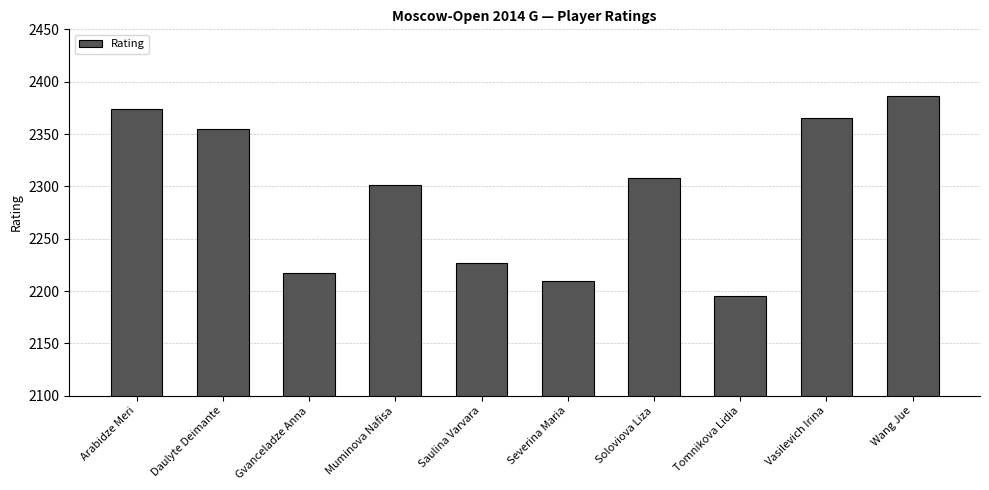

List the labels in order of value, largest first.

Wang Jue, Arabidze Meri, Vasilevich Irina, Daulyte Deimante, Soloviova Liza, Muminova Nafisa, Saulina Varvara, Gvanceladze Anna, Severina Maria, Tomnikova Lidia